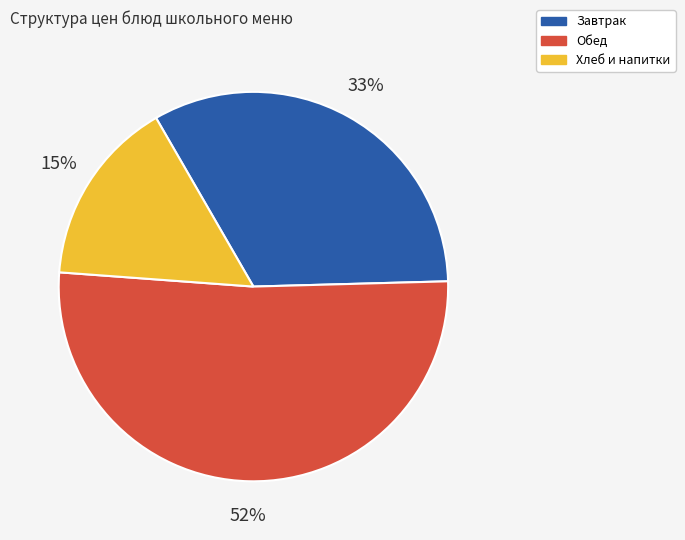

To the nearest percent, what is the average slice percentage?

33%